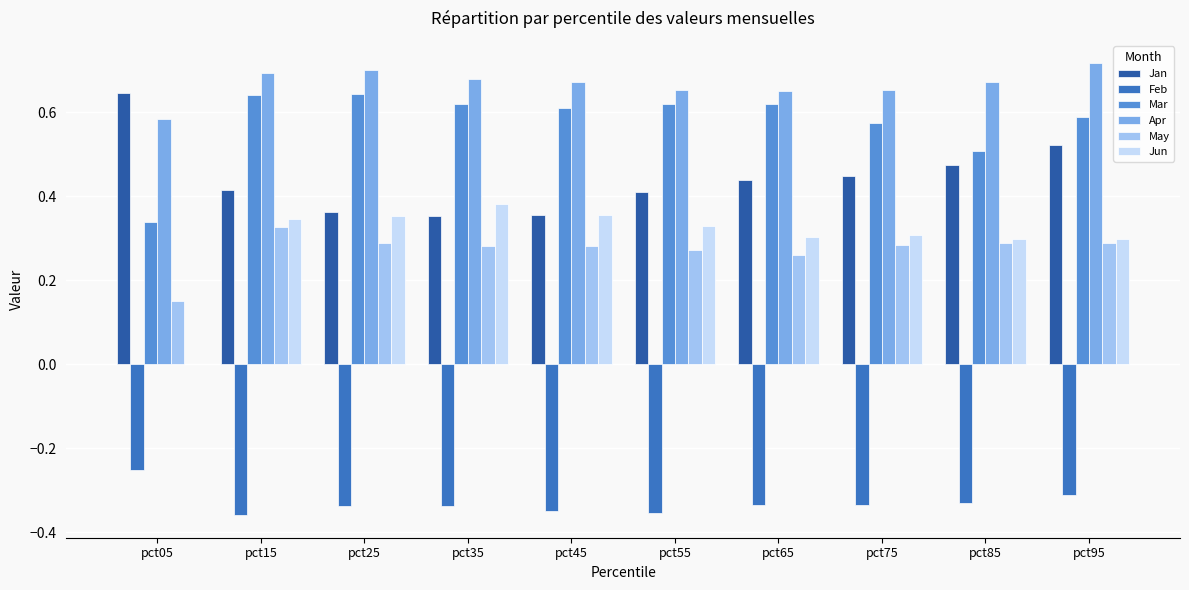

What are all the series names shown in the legend?

Jan, Feb, Mar, Apr, May, Jun